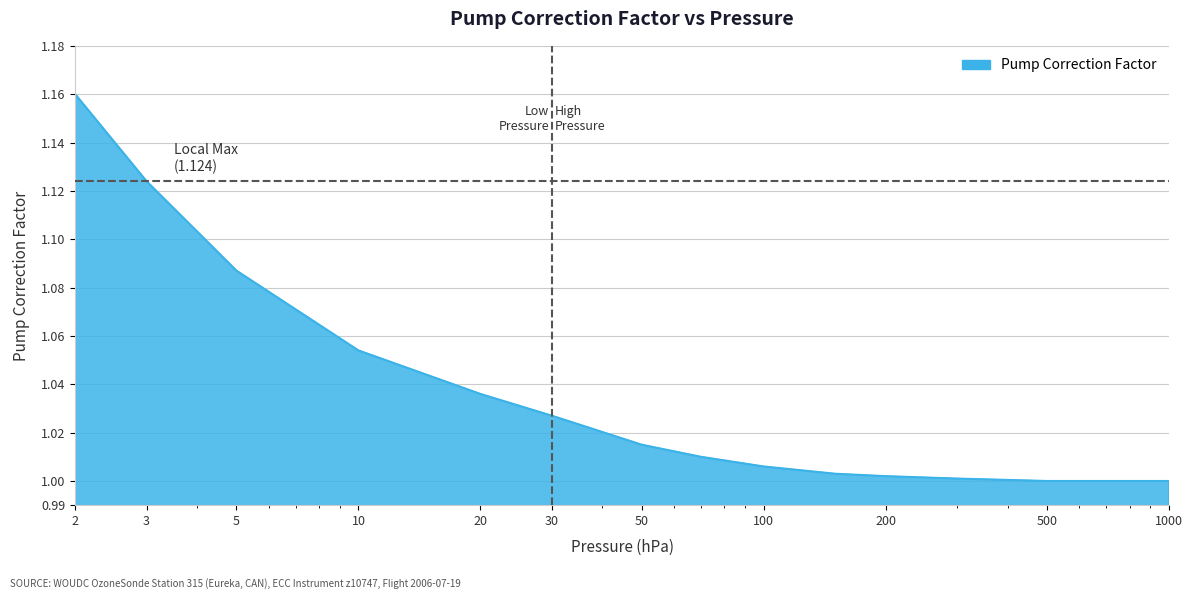

Does the chart have visible grid lines?

Yes